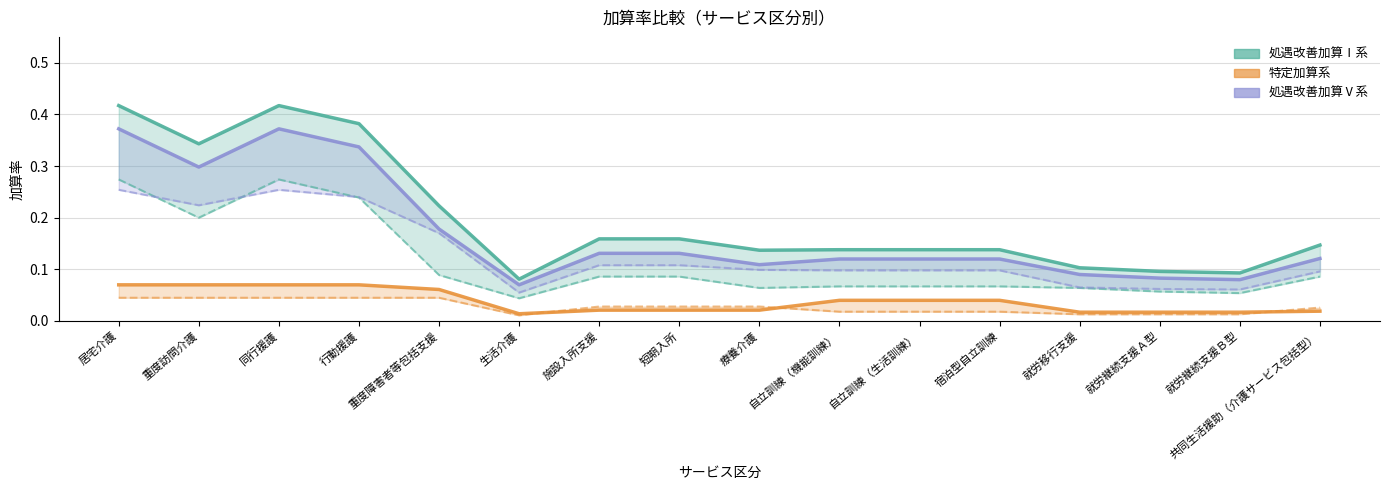

Between 自立訓練（機能訓練） and 居宅介護, which is larger?

居宅介護